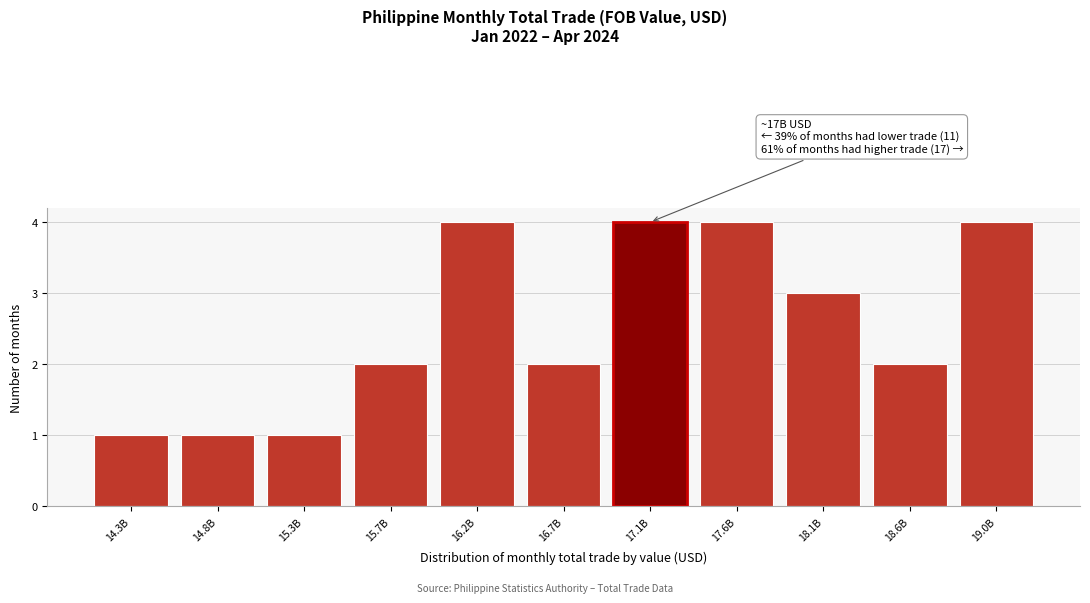

Reading left to right, transcribe all the data shown in this chart.

14.3B=1	14.8B=1	15.3B=1	15.7B=2	16.2B=4	16.7B=2	17.1B=4	17.6B=4	18.1B=3	18.6B=2	19.0B=4